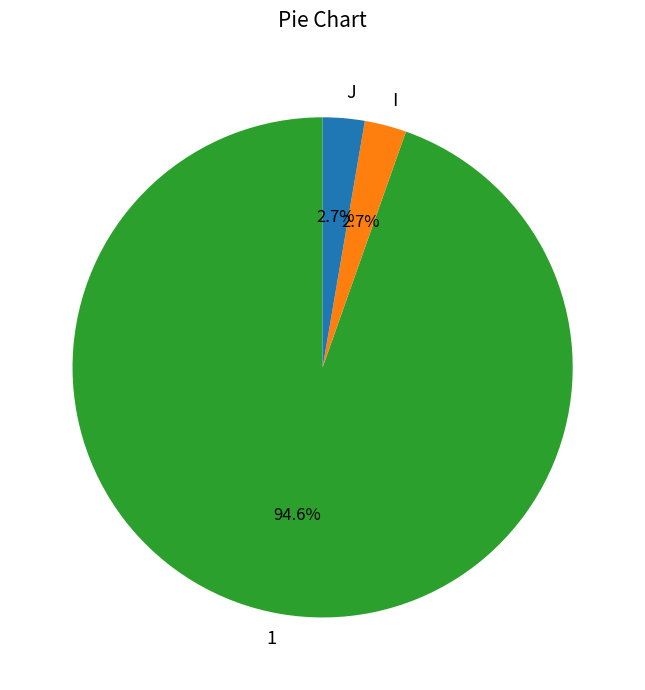

What percentage is the J slice, to the nearest percent?

3%